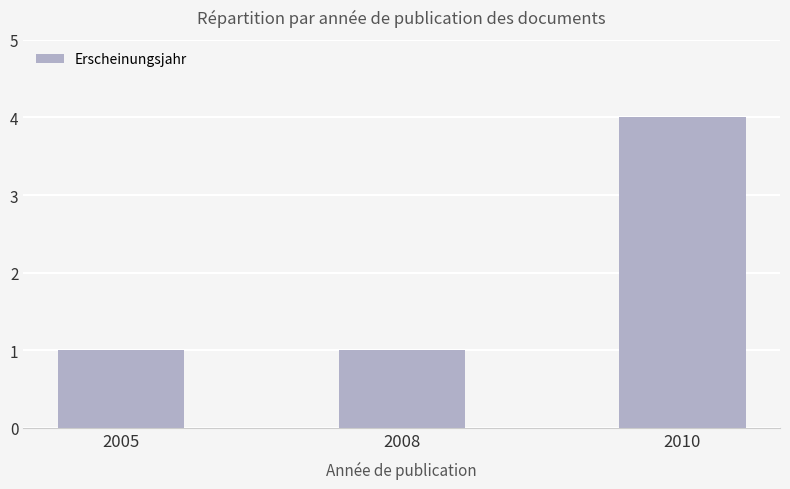

What is the value of the 2nd bar from the left?

1